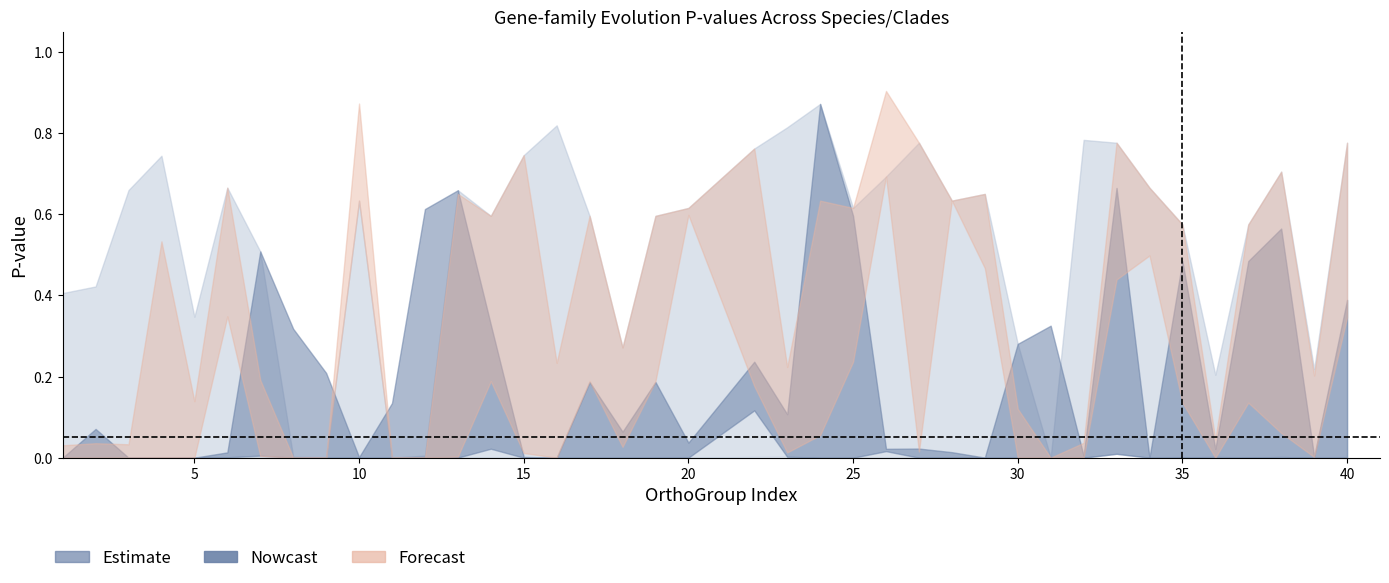

What is the total value across all series at 8?

0.3